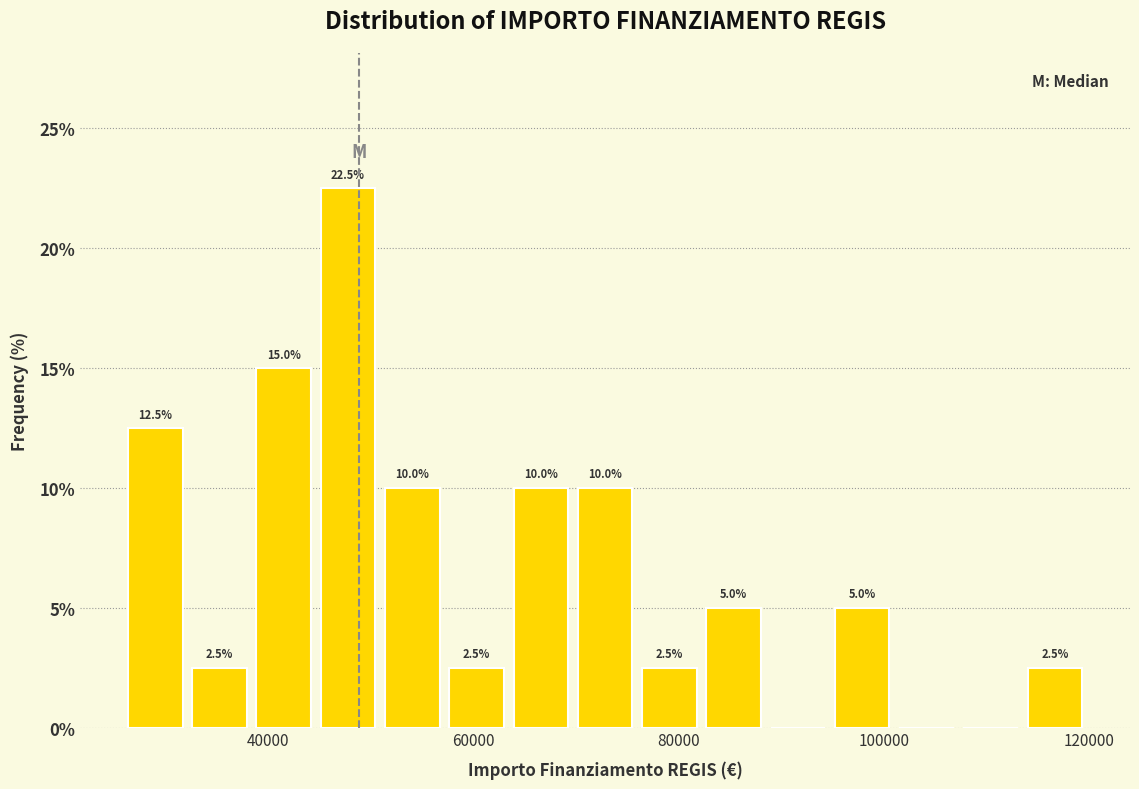

Read against the x-axis, roughly where is the centre of the tallest bar?

48000